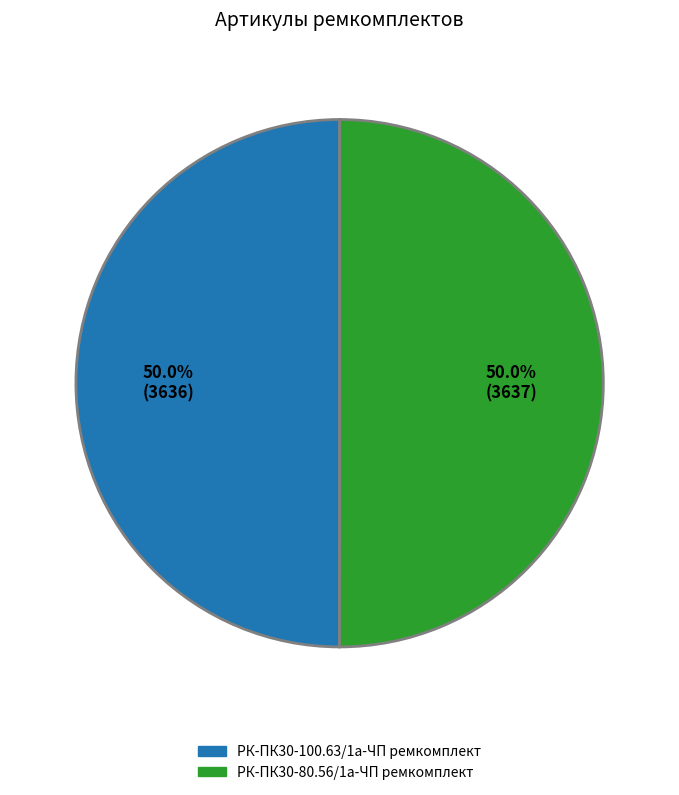

True or false: РК-ПК30-80.56/1а-ЧП ремкомплект accounts for 50% of the total.

True